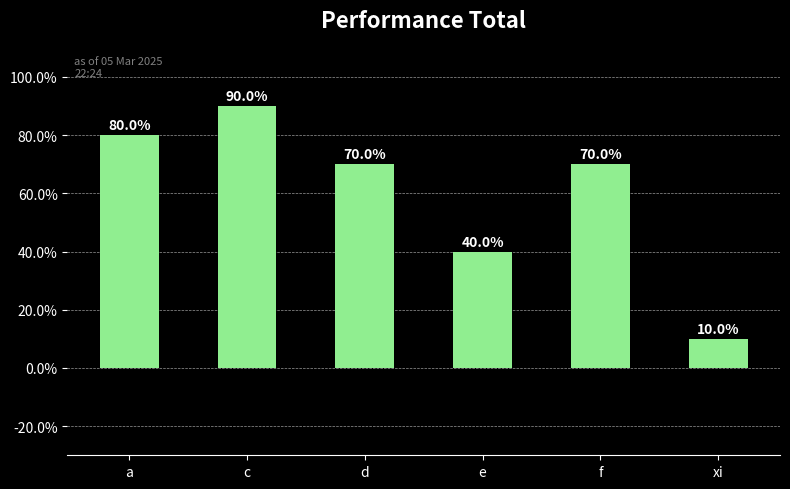

What is the label of the 5th bar from the left?

f